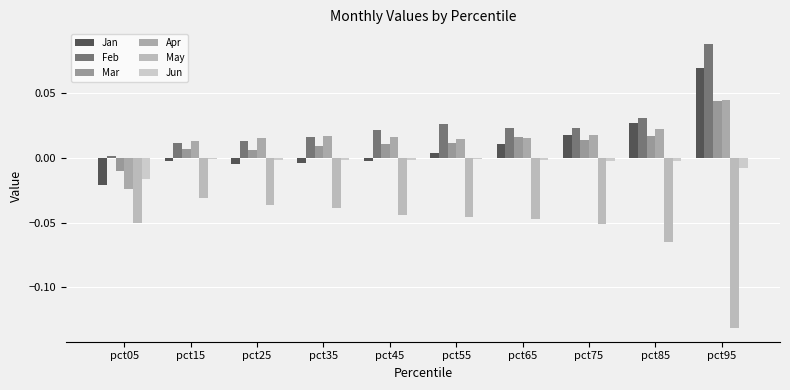

Reading right to left, what are all the values shown in this chart?

Jan: 0.1	0.0	0.0	0.0	0.0	-0.0	-0.0	-0.0	-0.0	-0.0
Feb: 0.1	0.0	0.0	0.0	0.0	0.0	0.0	0.0	0.0	0.0
Mar: 0.0	0.0	0.0	0.0	0.0	0.0	0.0	0.0	0.0	-0.0
Apr: 0.0	0.0	0.0	0.0	0.0	0.0	0.0	0.0	0.0	-0.0
May: -0.1	-0.1	-0.1	-0.0	-0.0	-0.0	-0.0	-0.0	-0.0	-0.1
Jun: -0.0	-0.0	-0.0	-0.0	-0.0	-0.0	-0.0	-0.0	-0.0	-0.0